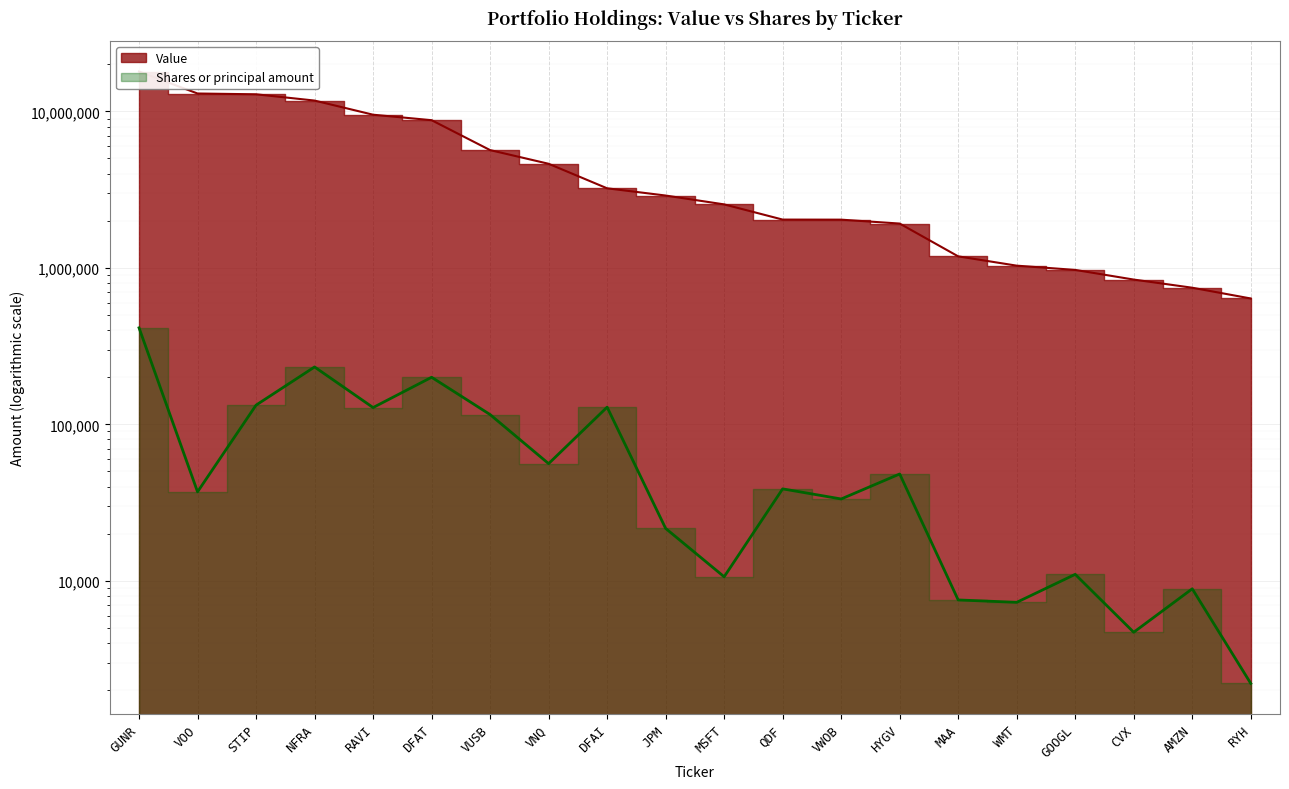

True or false: Shares or principal amount has more than 0 interior local peaks.

True